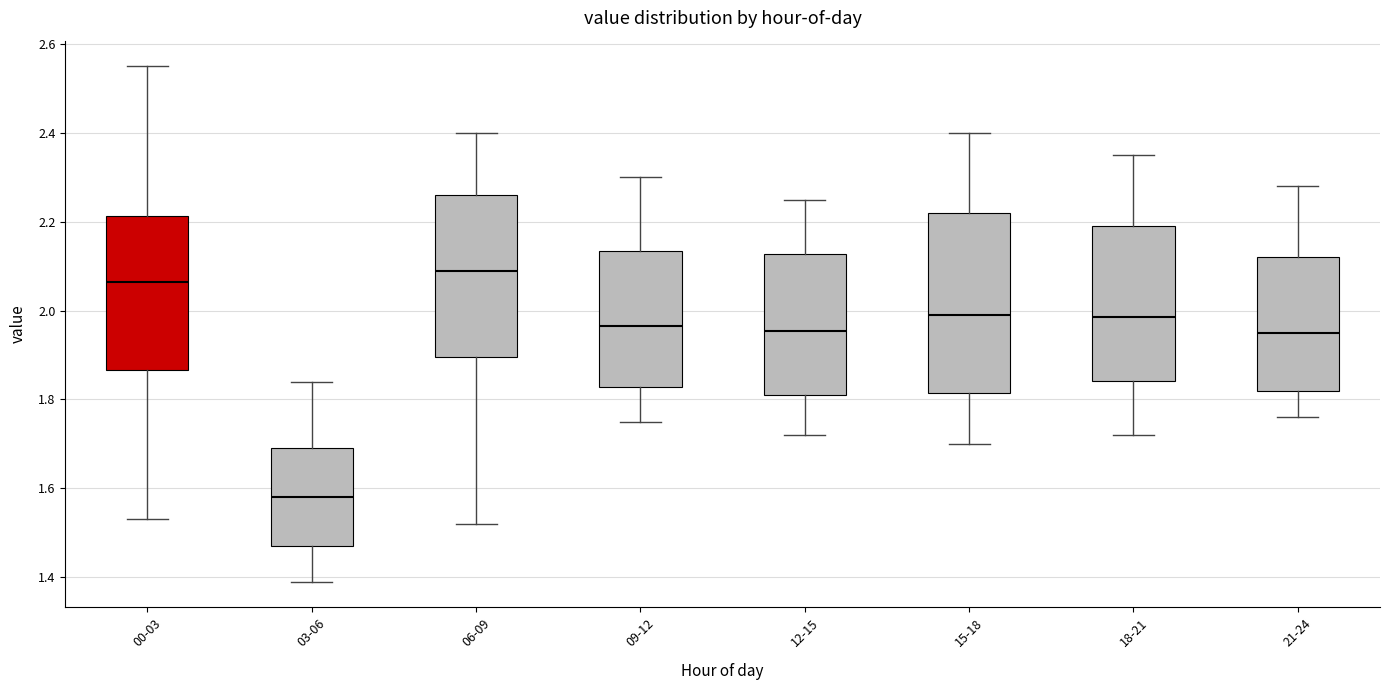

Reading left to right, transcribe this box plot: for each box, give where its median line is, the range the box spans, and where its two whiskers end, as read against the y-axis. The values are not printed on the chart, so give them approximately, as read against the axis.

00-03: median 2.06, box 1.86 to 2.22, whiskers 1.54 to 2.56
03-06: median 1.58, box 1.48 to 1.70, whiskers 1.40 to 1.84
06-09: median 2.10, box 1.90 to 2.26, whiskers 1.52 to 2.40
09-12: median 1.96, box 1.82 to 2.14, whiskers 1.76 to 2.30
12-15: median 1.96, box 1.82 to 2.12, whiskers 1.72 to 2.26
15-18: median 2.00, box 1.82 to 2.22, whiskers 1.70 to 2.40
18-21: median 1.98, box 1.84 to 2.20, whiskers 1.72 to 2.36
21-24: median 1.96, box 1.82 to 2.12, whiskers 1.76 to 2.28